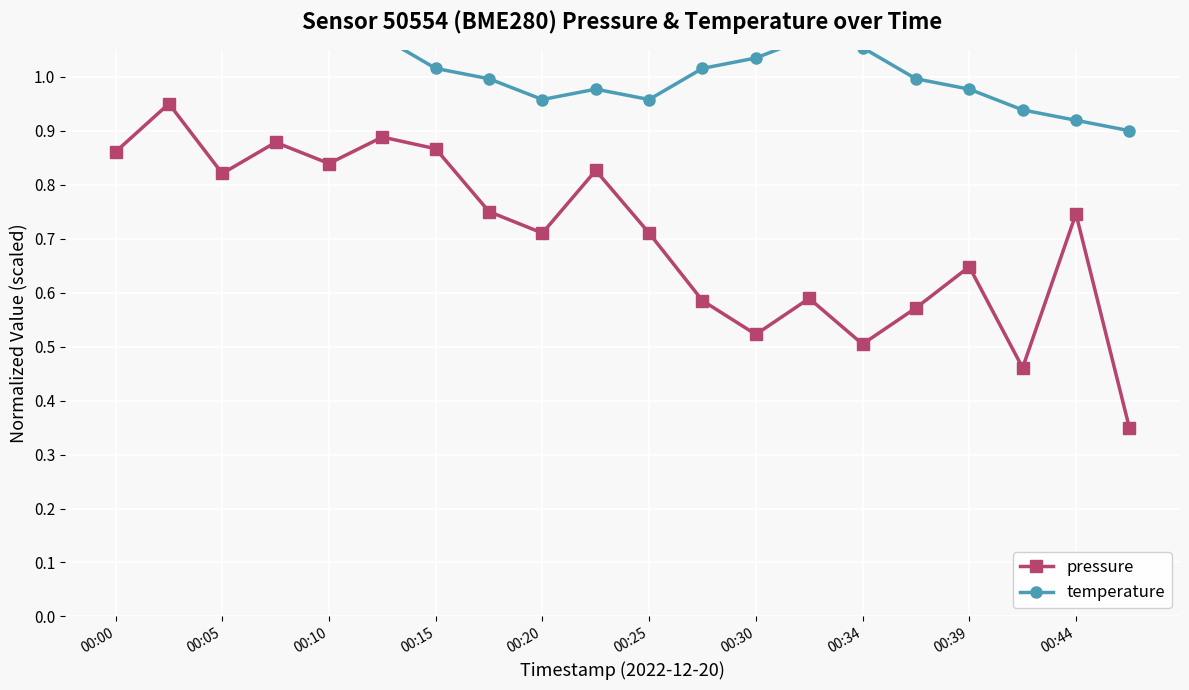

What is the maximum value shown in the chart?

1.1